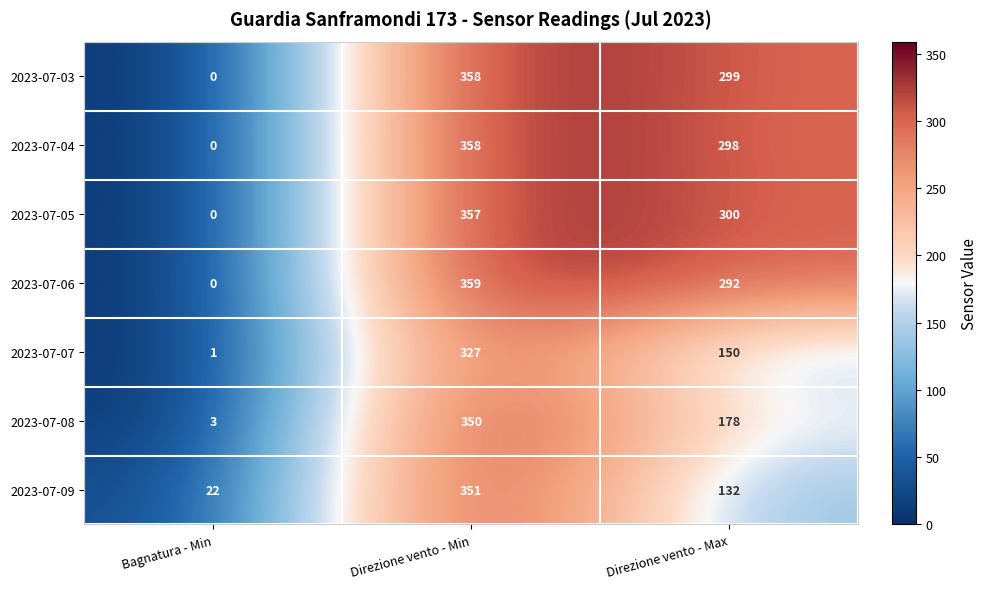

At which label does 2023-07-04 reach its minimum?

Bagnatura - Min